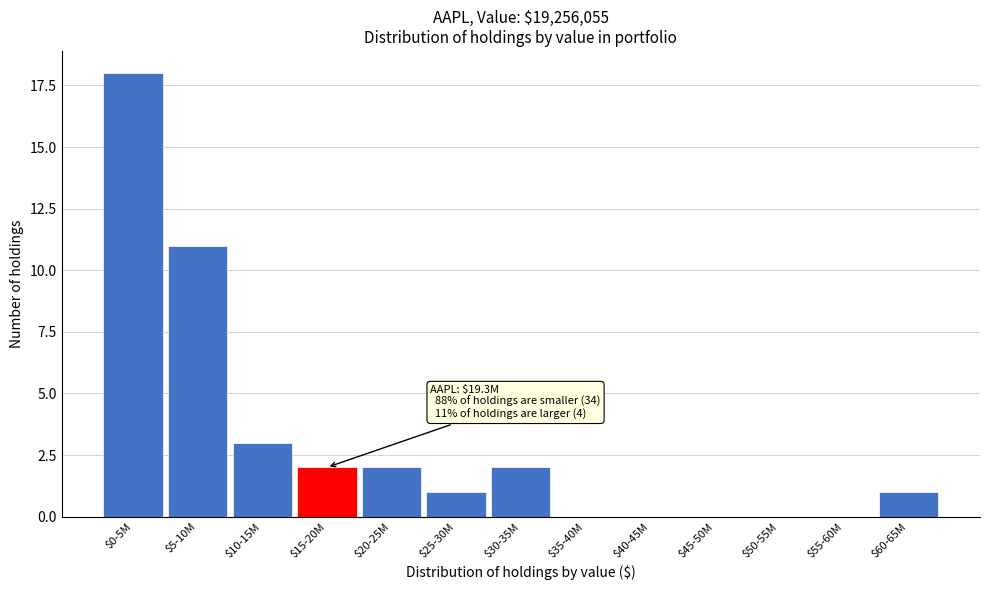

True or false: the data shows 0 at $35-40M.

True